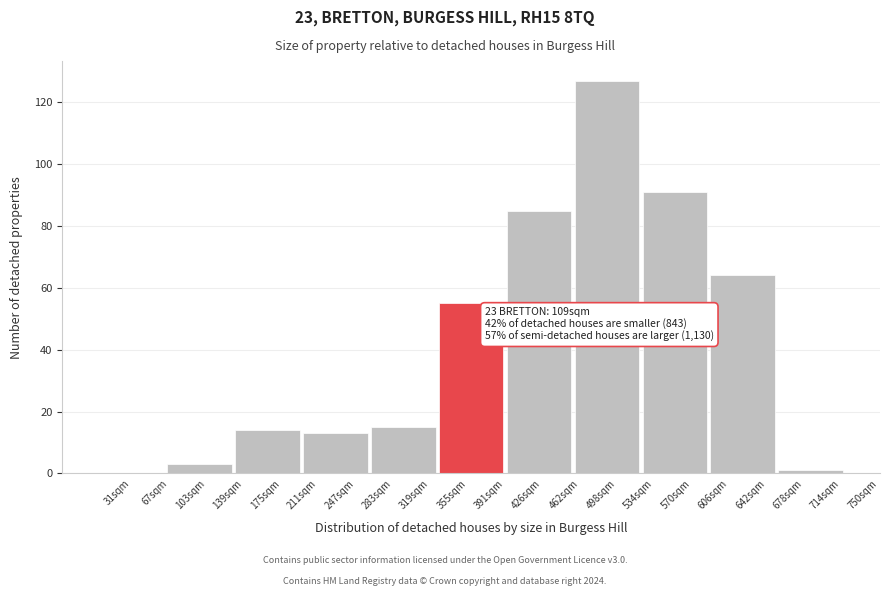

Reading left to right, what are all the values shown in this chart?

31sqm=0	103sqm=3	175sqm=14	211sqm=13	283sqm=15	355sqm=55	426sqm=85	498sqm=127	570sqm=91	606sqm=64	678sqm=1